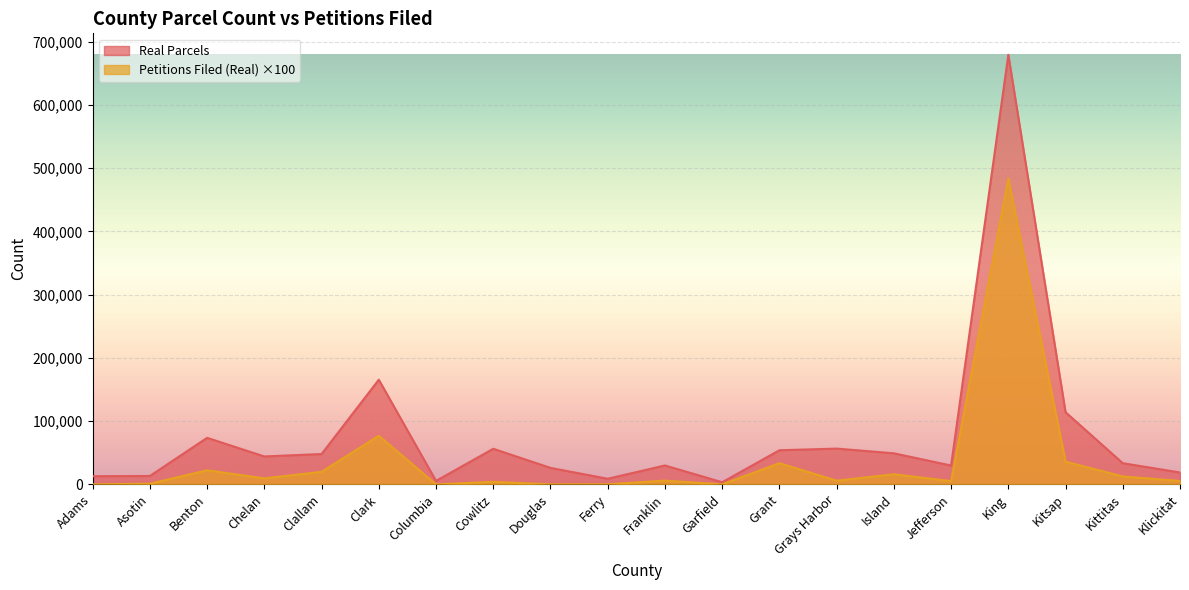

How many lines are shown in the chart?

2